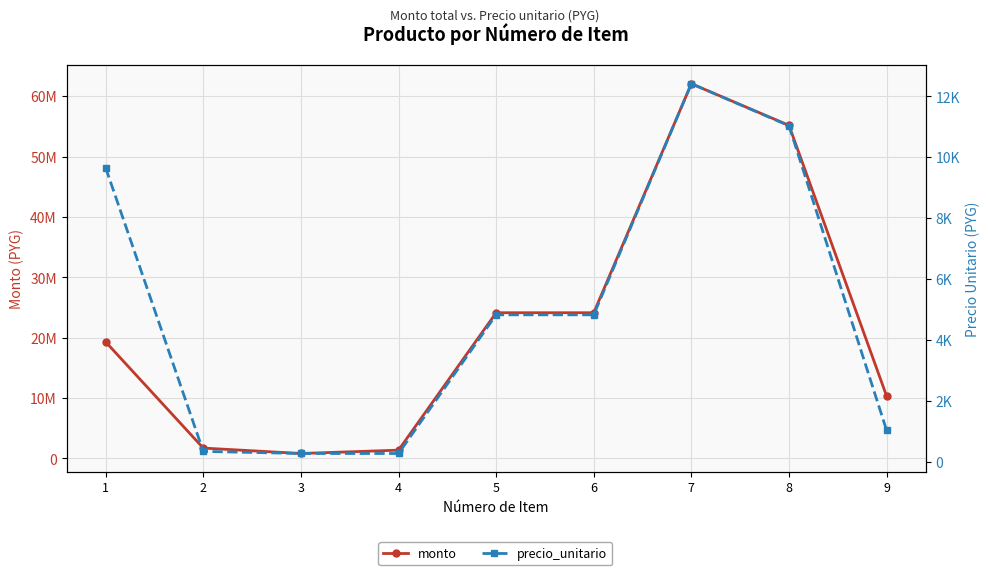

Is this an area chart (filled region under the line)?

No